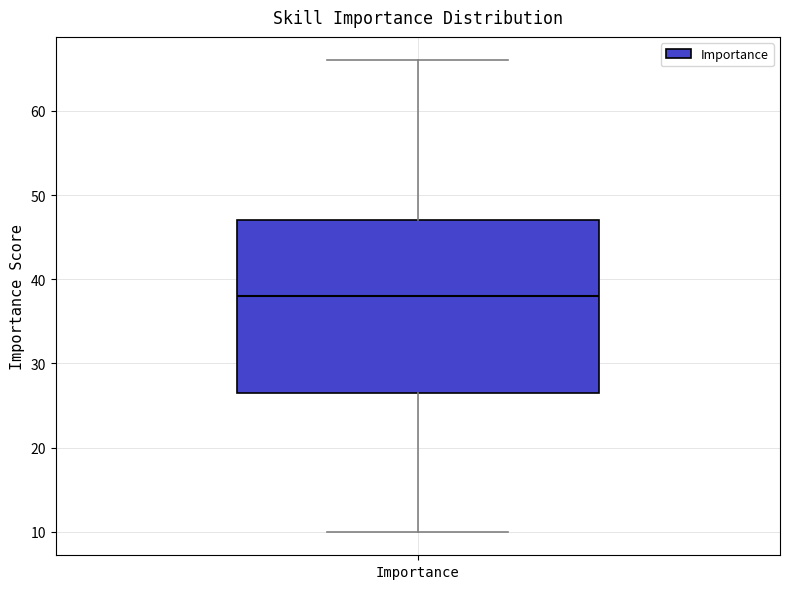

Transcribe this box plot: give where the median line is, the range the box spans, and where the two whiskers end, as read against the y-axis. The values are not printed on the chart, so give them approximately, as read against the axis.

median 38, box 27 to 47, whiskers 10 to 66